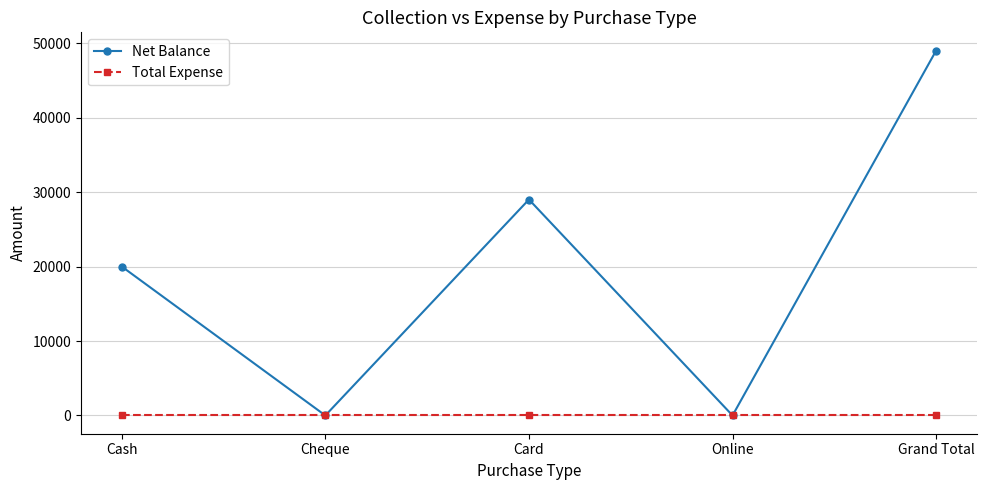

Does the chart have visible grid lines?

Yes